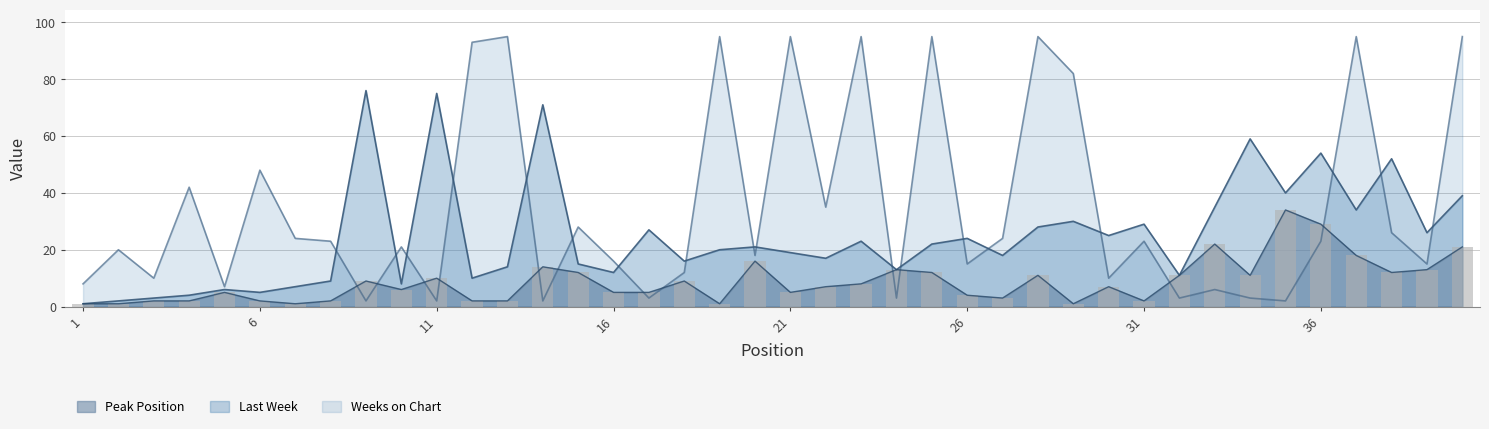

Which has a higher value, 27 or 23?

23